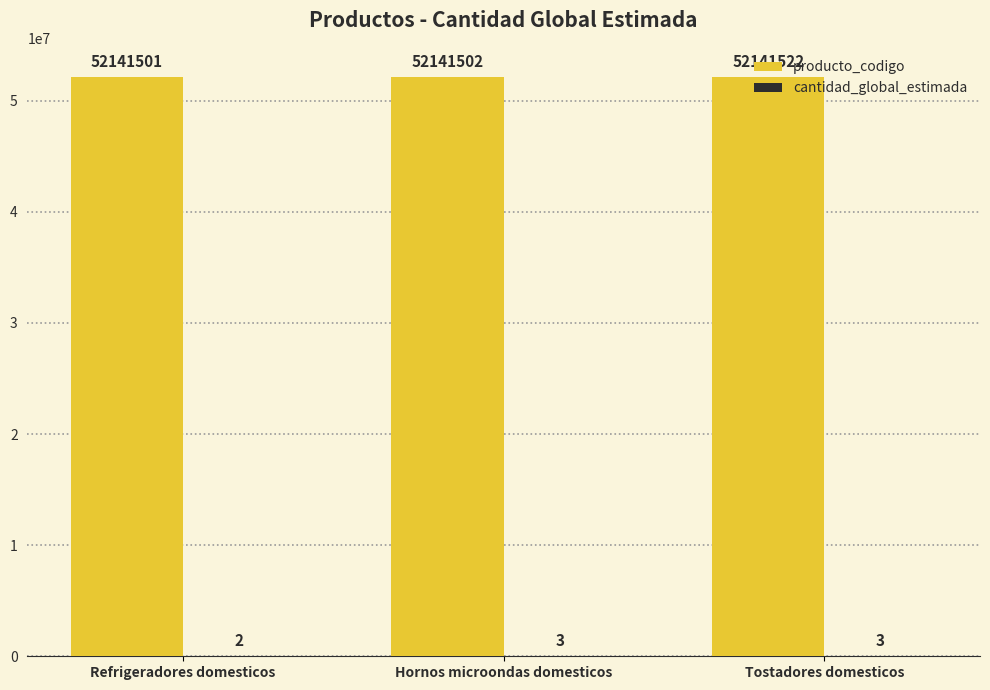

What is the total value across all series at Tostadores domesticos?

52141525